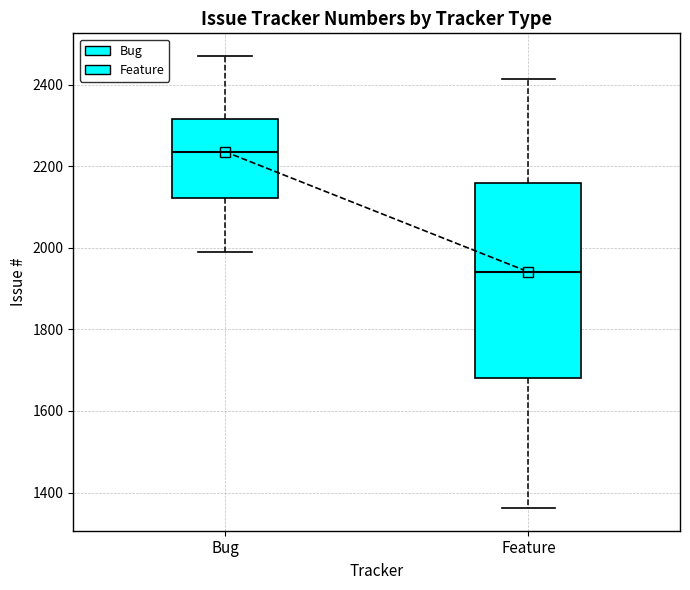

Reading left to right, read every box against the y-axis: the position of its median line, the range the box covers, and the ends of its whiskers. The values are not printed on the chart, so give them approximately, as read against the axis.

Bug: median 2240, box 2120 to 2320, whiskers 1980 to 2480
Feature: median 1940, box 1680 to 2160, whiskers 1360 to 2420